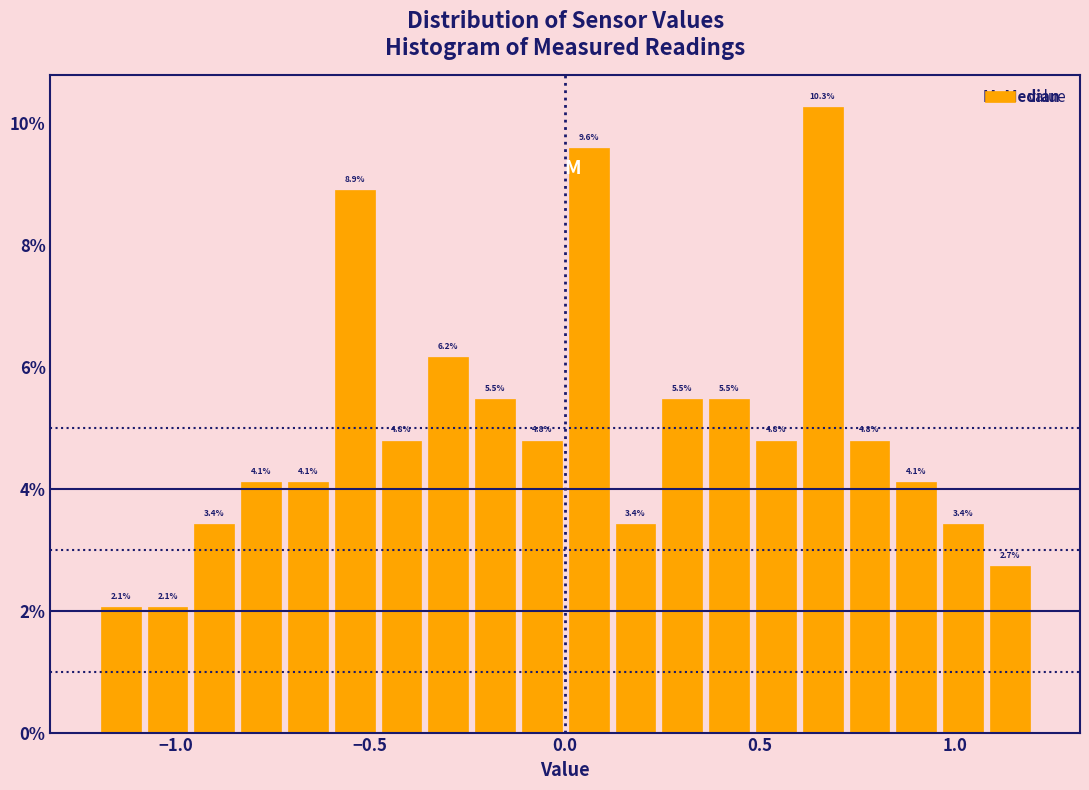

Around what value on the x-axis is the tallest bar? Give the approximate position of its centre, as read against the axis.

0.65